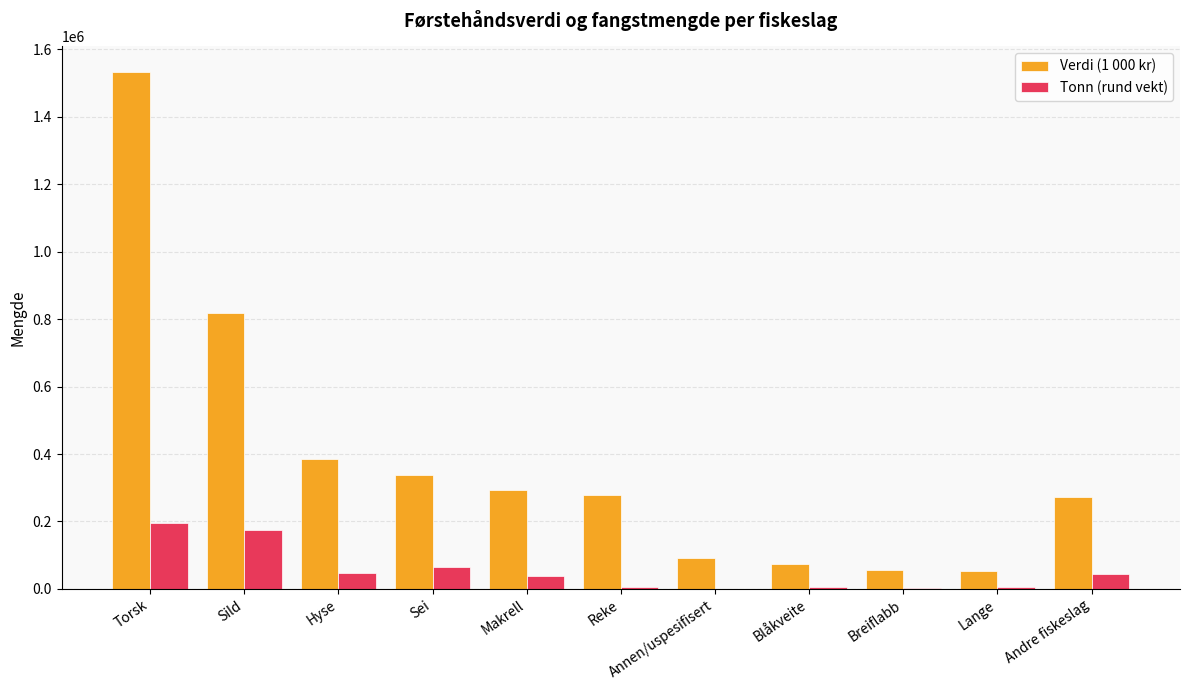

Which series has the largest total across all categories?

Verdi (1 000 kr)